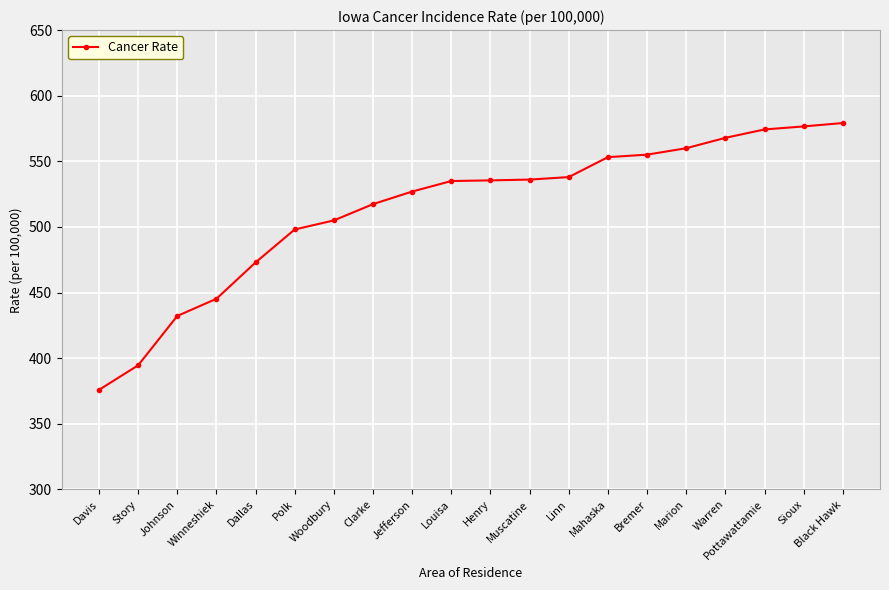

What is the approximate value at Bremer?

555.1